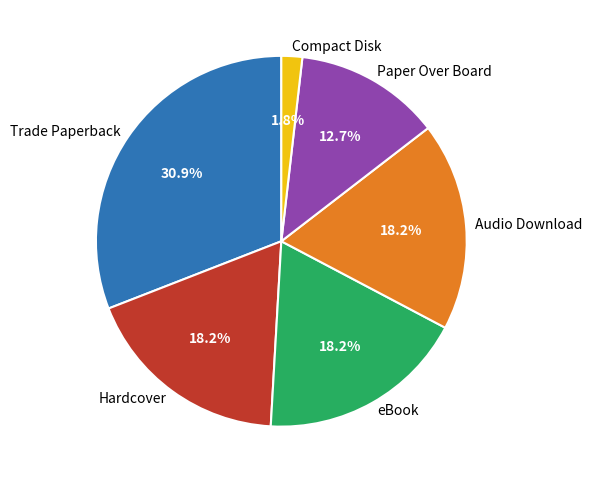

To the nearest percent, what is the difference between the Paper Over Board and Trade Paperback slice percentages?

18%